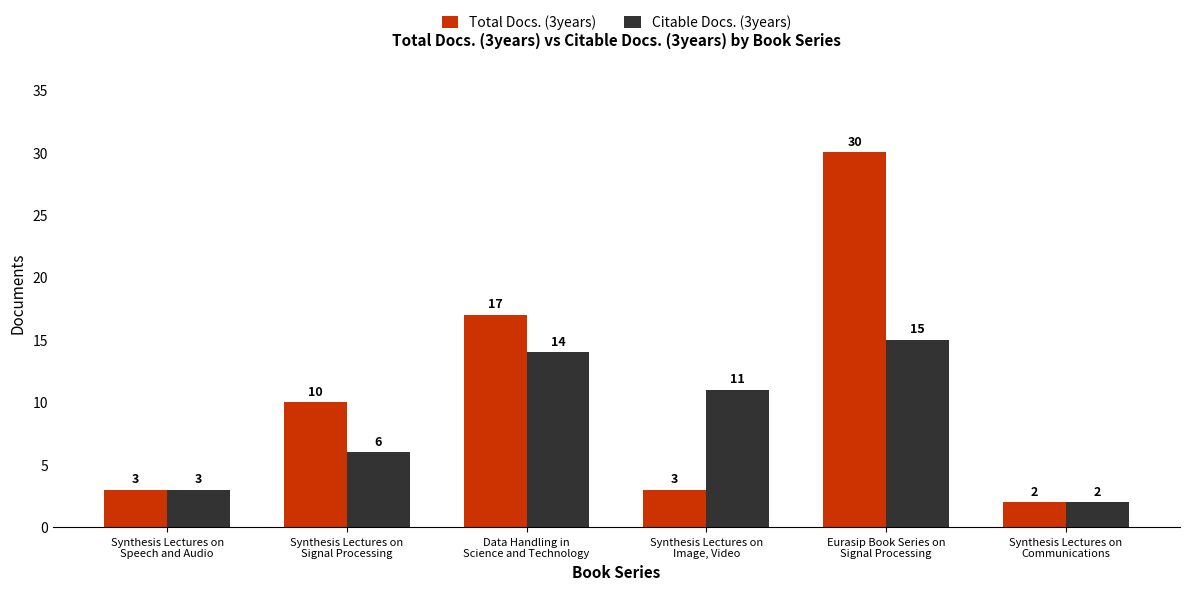

What is the label of the 1st bar from the right?

Synthesis Lectures on
Communications